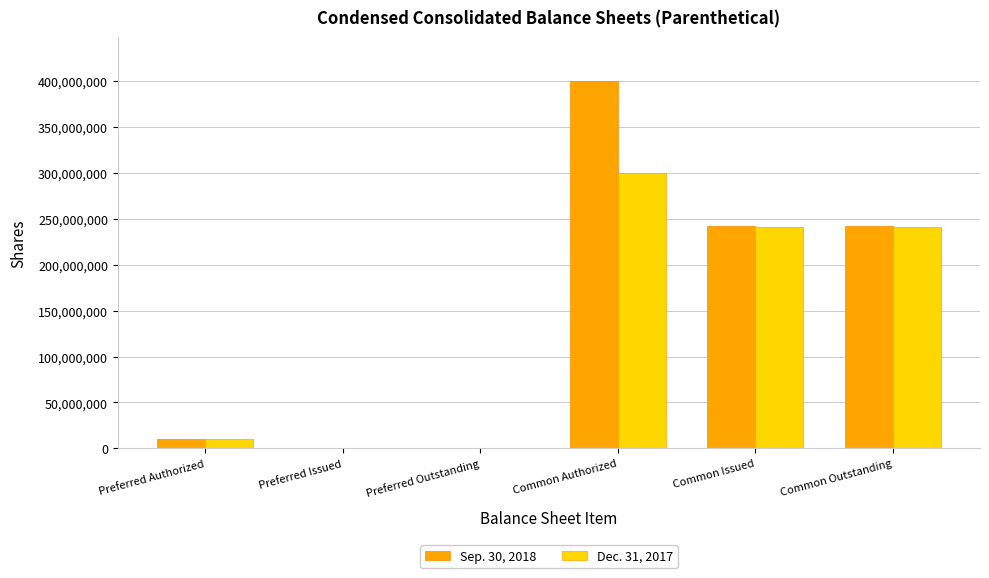

What is the maximum value shown in the chart?

400000000